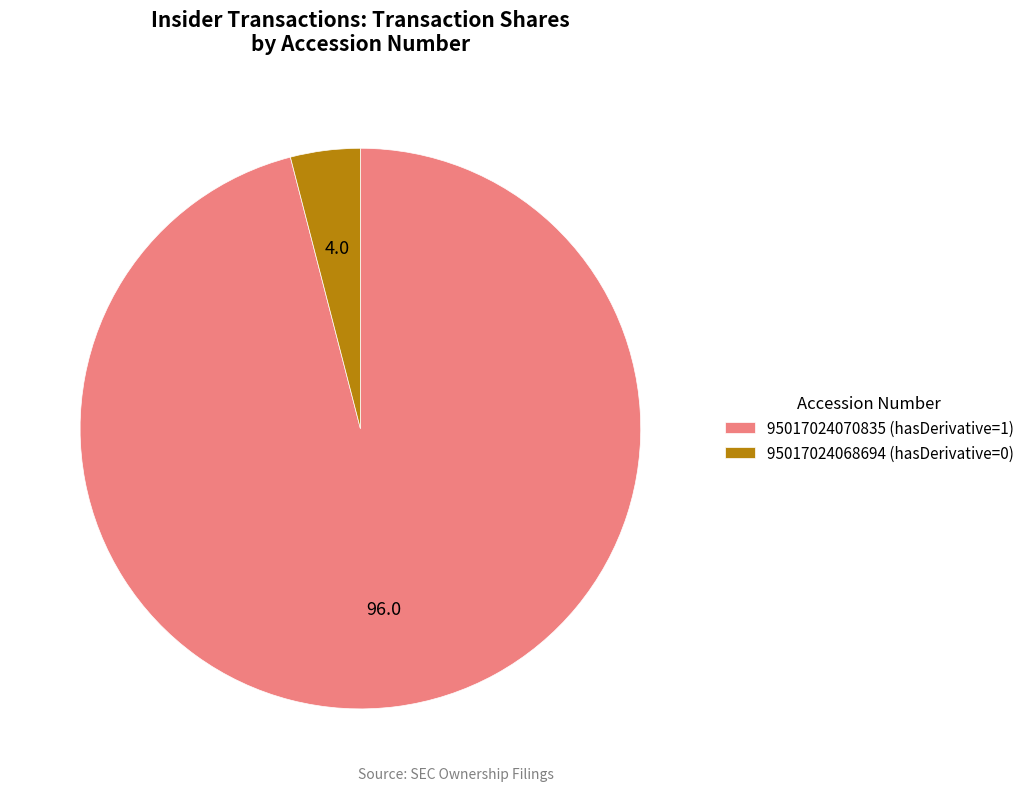

Does 95017024068694 (hasDerivative=0) represent more than half of the total?

No